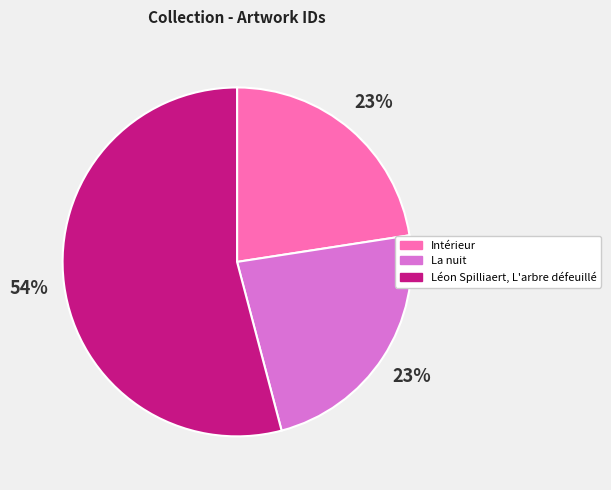

What is the largest slice in the pie chart?

Léon Spilliaert, L'arbre défeuillé